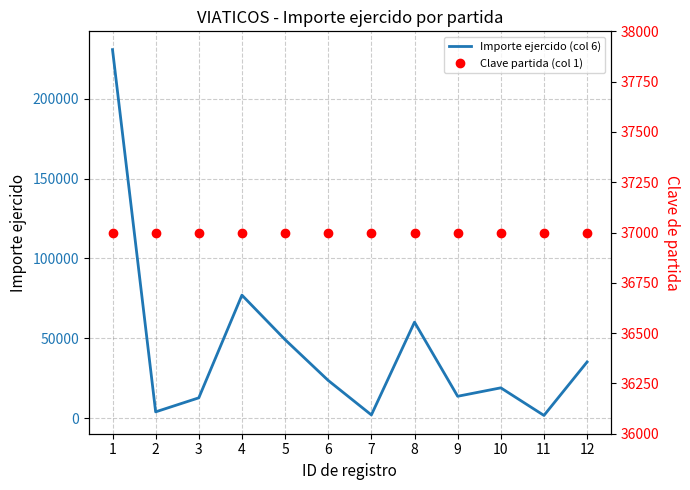

At which category is the sum across all series the highest?

1